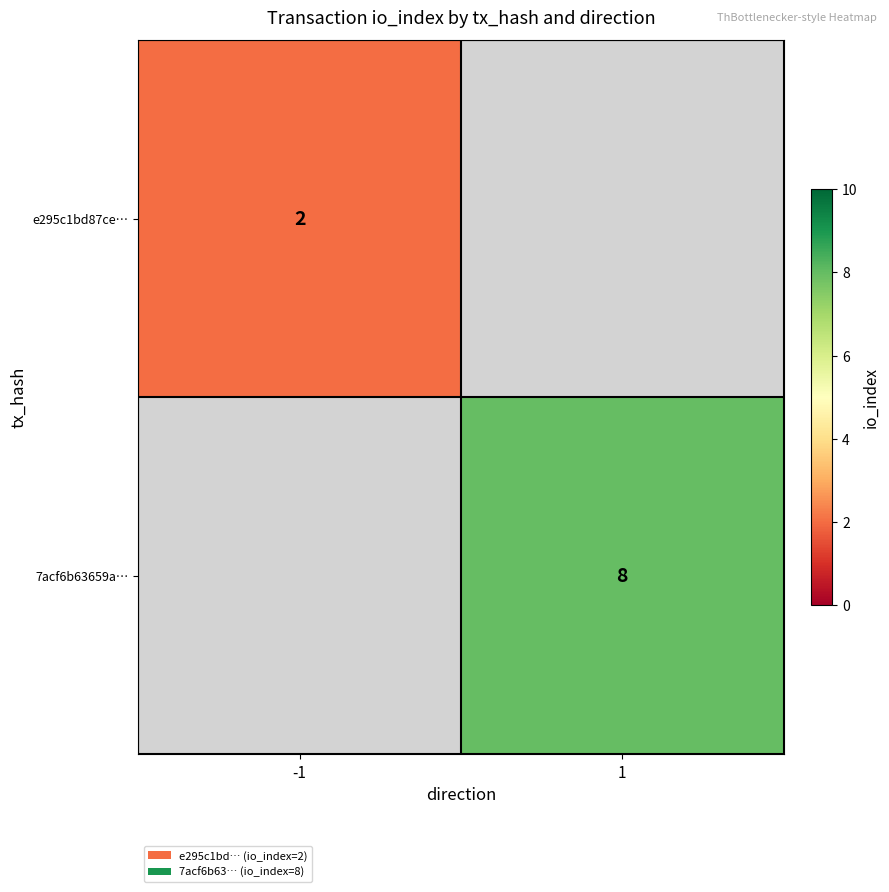

True or false: 7acf6b63659a… has a value of 5 at 1.

False